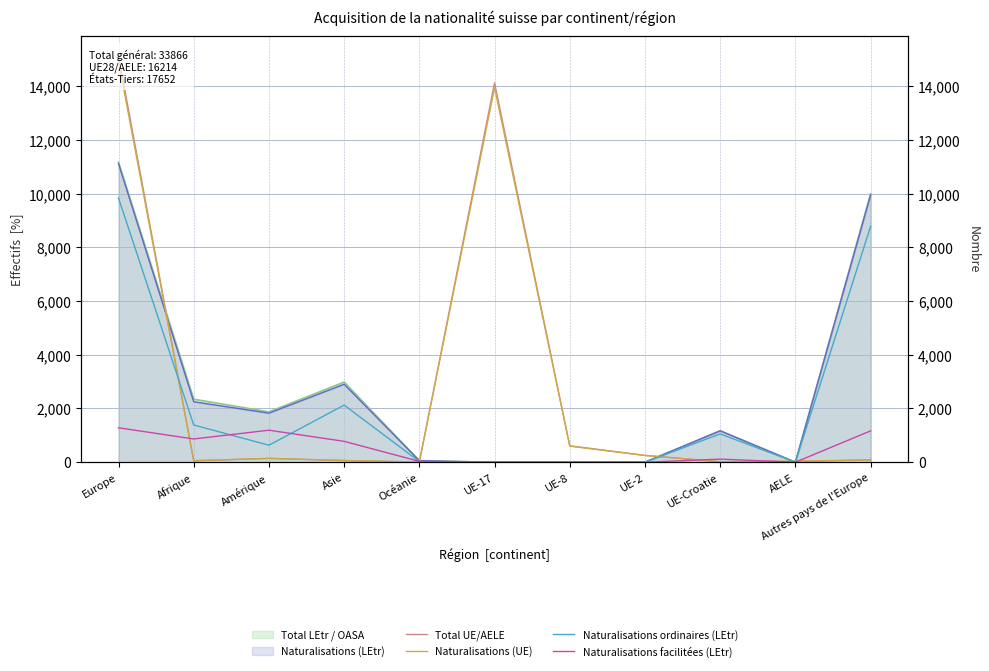

How many lines are shown in the chart?

4